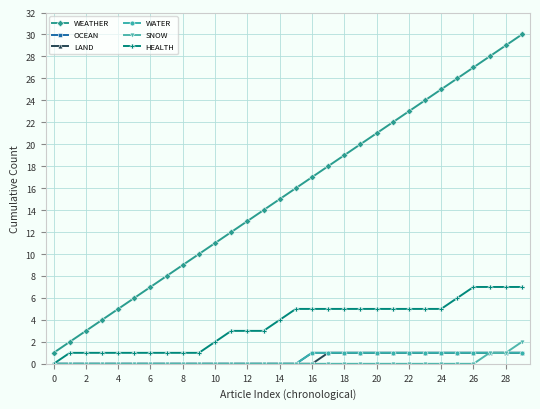

True or false: LAND and SNOW intersect in this chart.

False